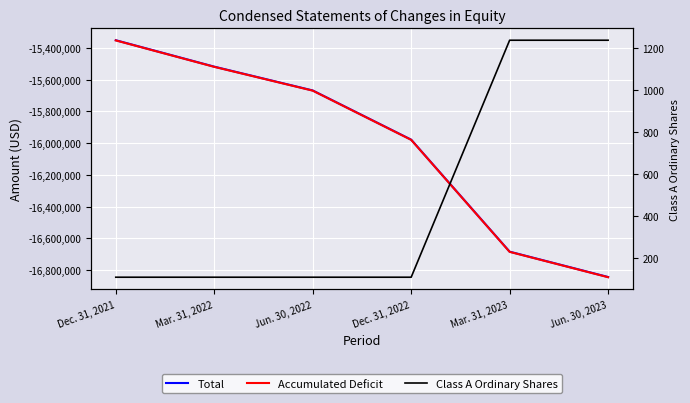

Rank the series by their maximum value, from highest to lowest.

Class A Ordinary Shares, Total, Accumulated Deficit